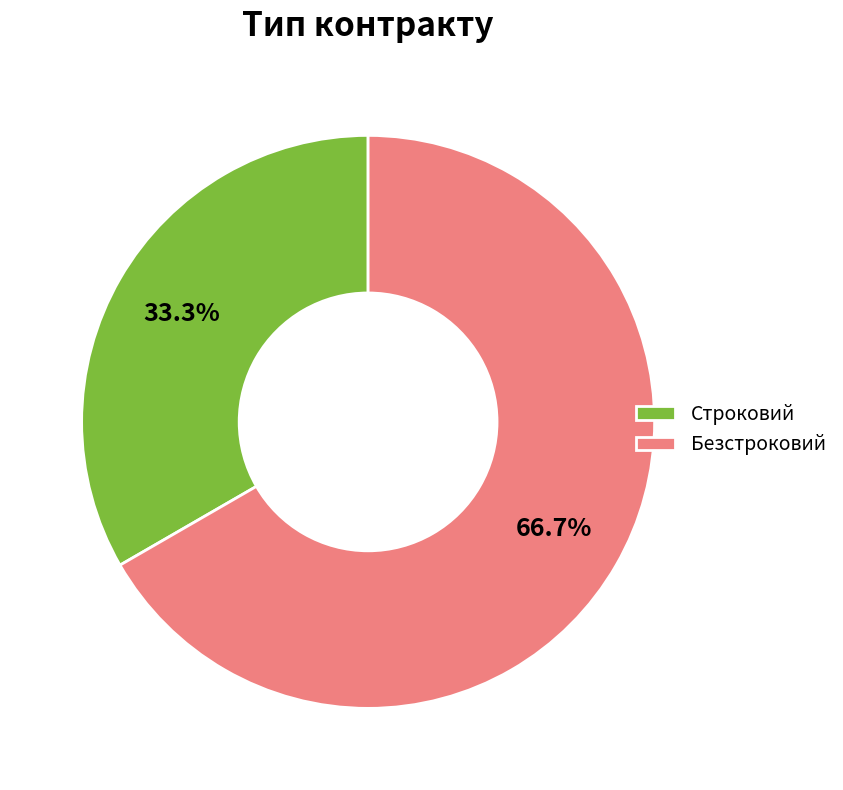

Count the number of slices in the pie.

2